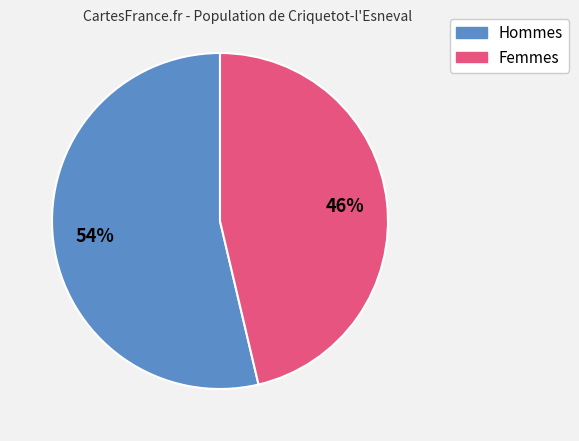

How many segments does this pie chart have?

2